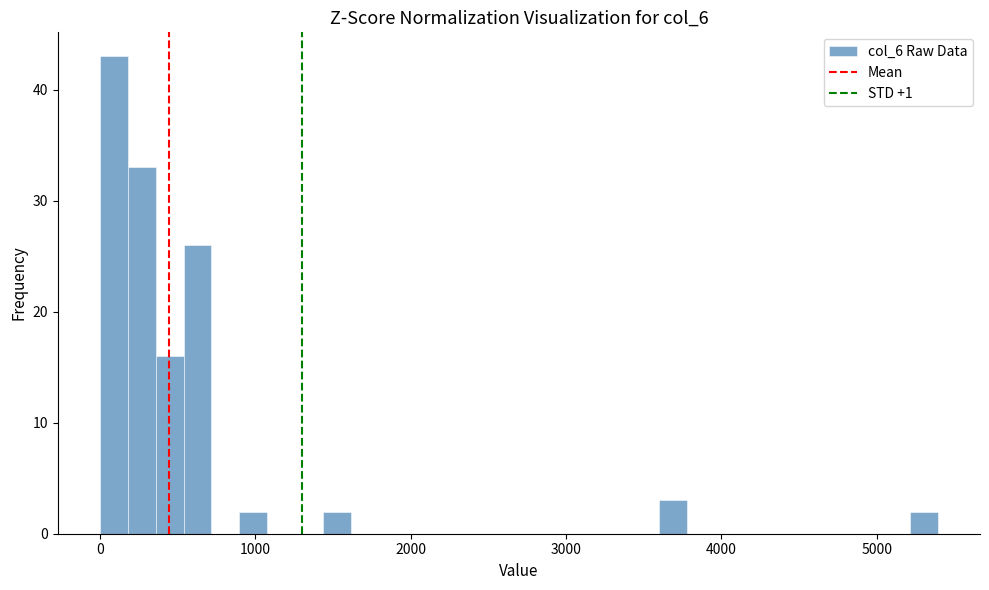

Around what value on the x-axis is the tallest bar? Give the approximate position of its centre, as read against the axis.

100